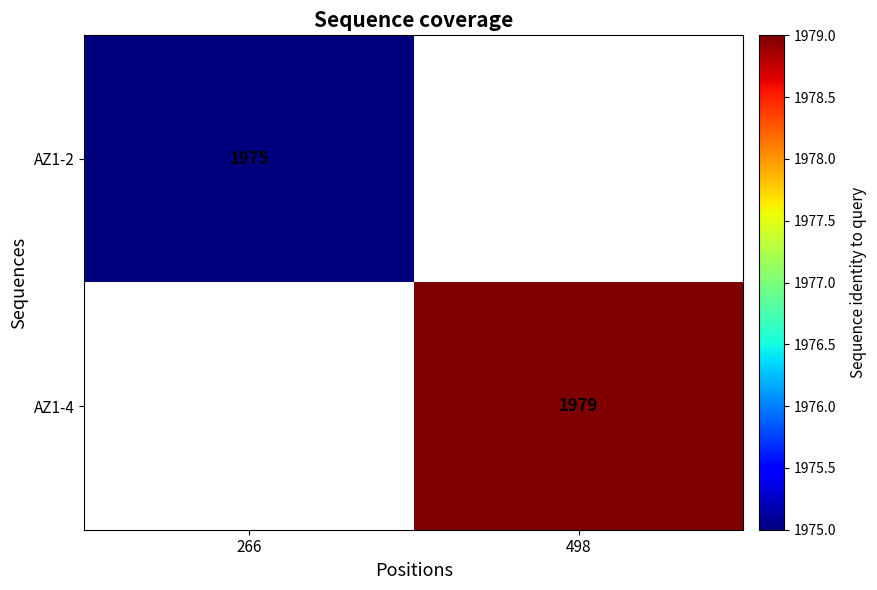

The value of AZ1-2 at 266 is 1069. True or false?

False